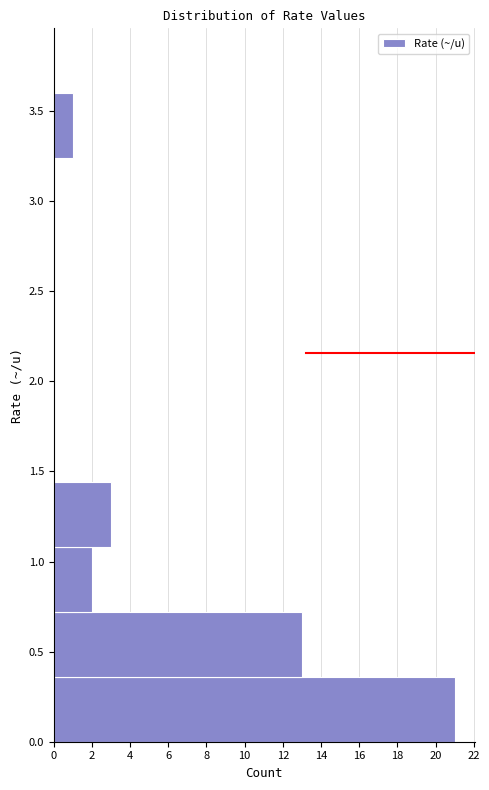

Reading bottom to top, transcribe this chart: for each bar, give the range it covers on the y-axis and its length. Neither the bar edges nor the lengths are printed on the chart, so give them approximately, as read against the axes.

0.00 to 0.36: 21
0.36 to 0.72: 13
0.72 to 1.08: 2
1.08 to 1.44: 3
1.44 to 1.80: 0
1.80 to 2.16: 0
2.16 to 2.52: 0
2.52 to 2.88: 0
2.88 to 3.24: 0
3.24 to 3.60: 1